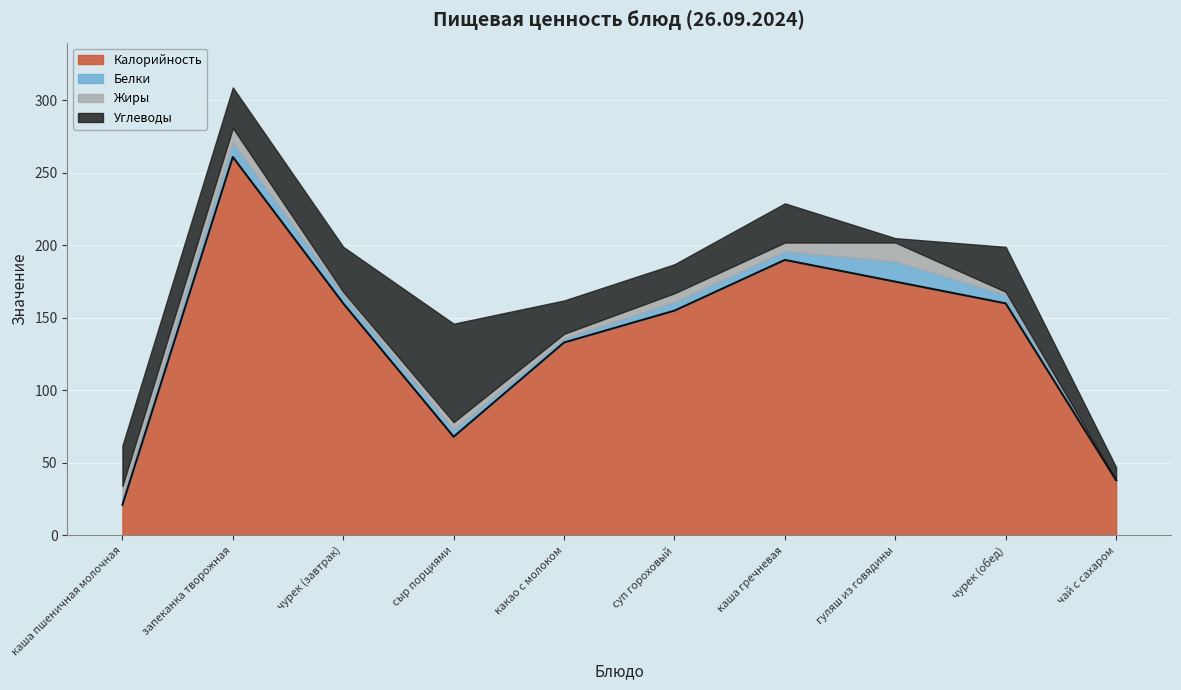

Which series ends up on top after the final intersection of Углеводы and Жиры?

Углеводы